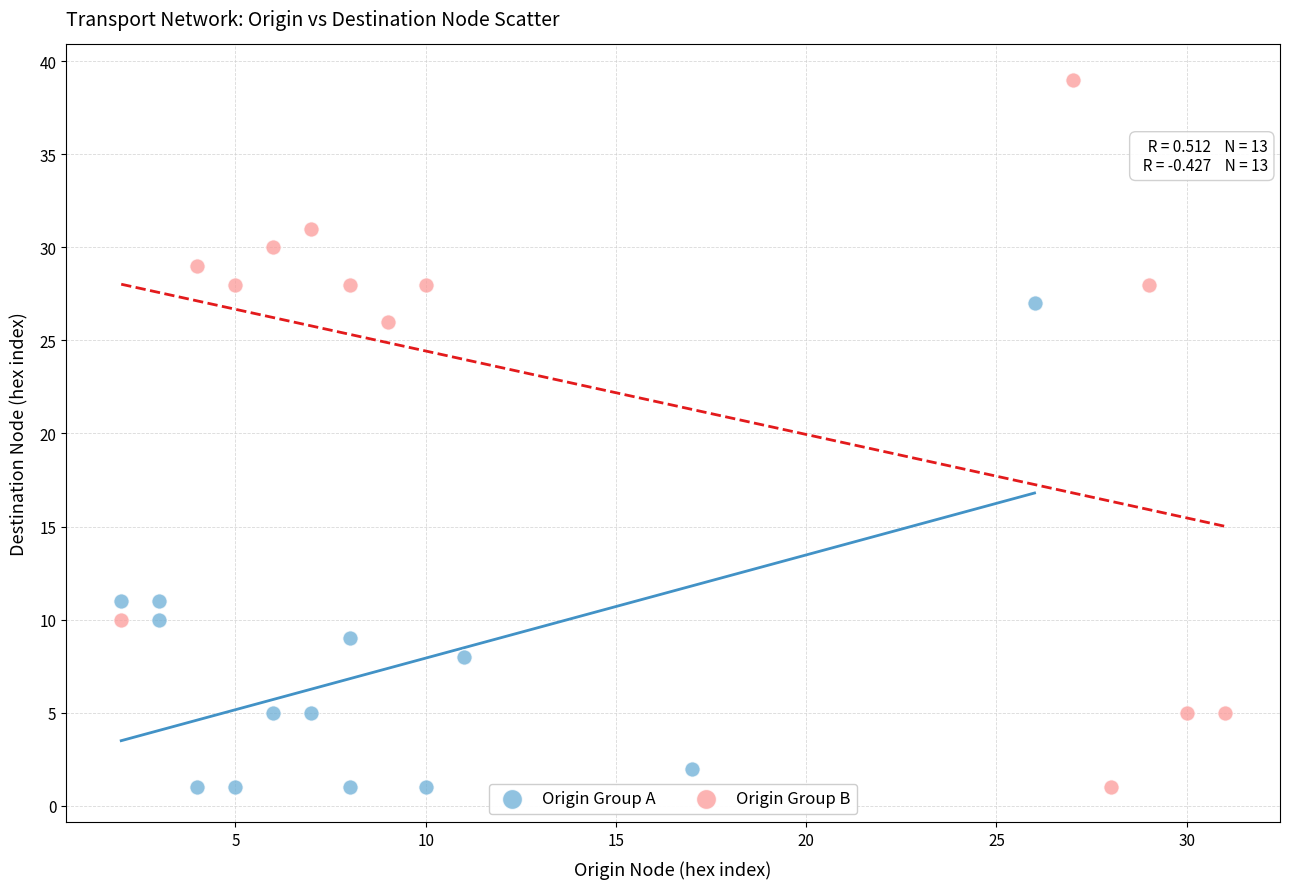

What are all the series names shown in the legend?

Origin Group A, Origin Group B